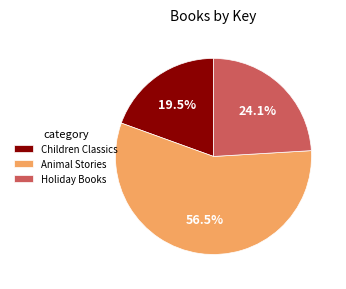

What is the majority slice?

Animal Stories